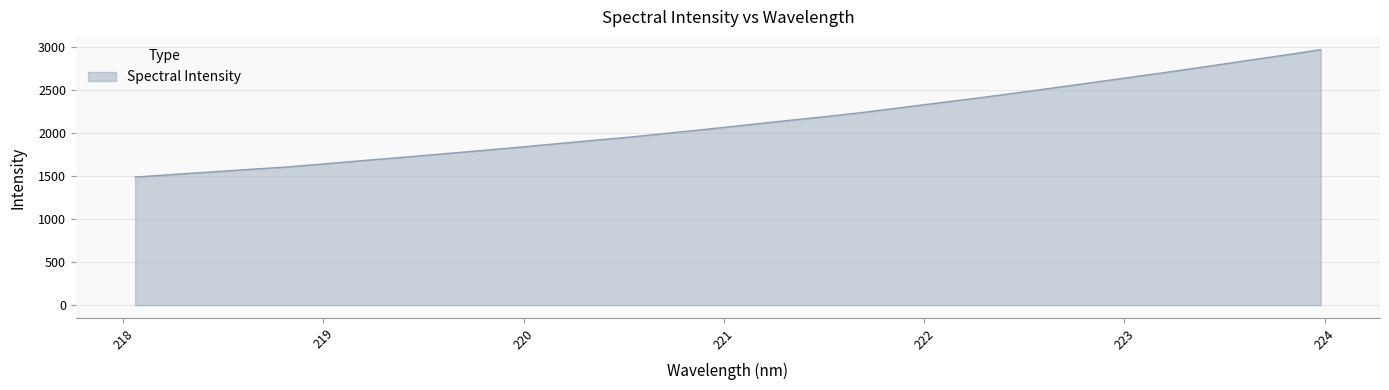

What is the difference between the maximum and minimum values?

1482.8